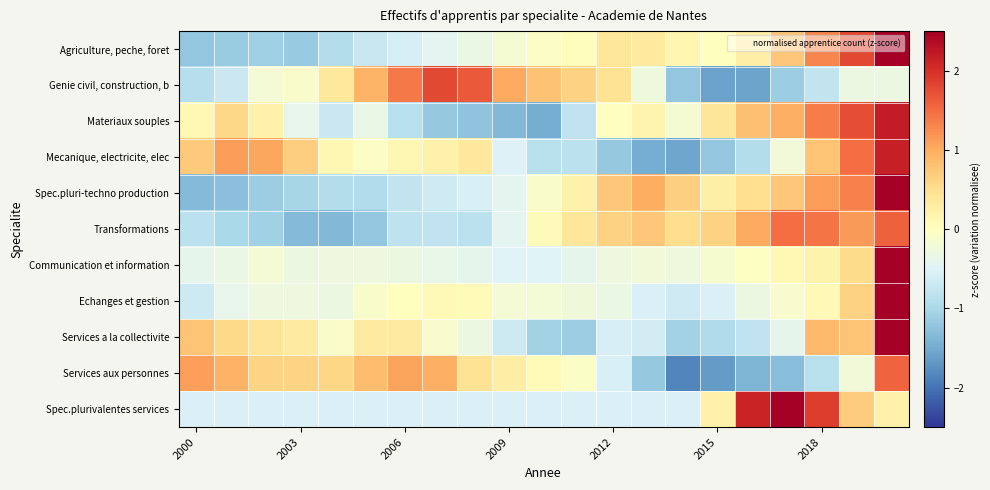

Count the number of categories in the chart.

21